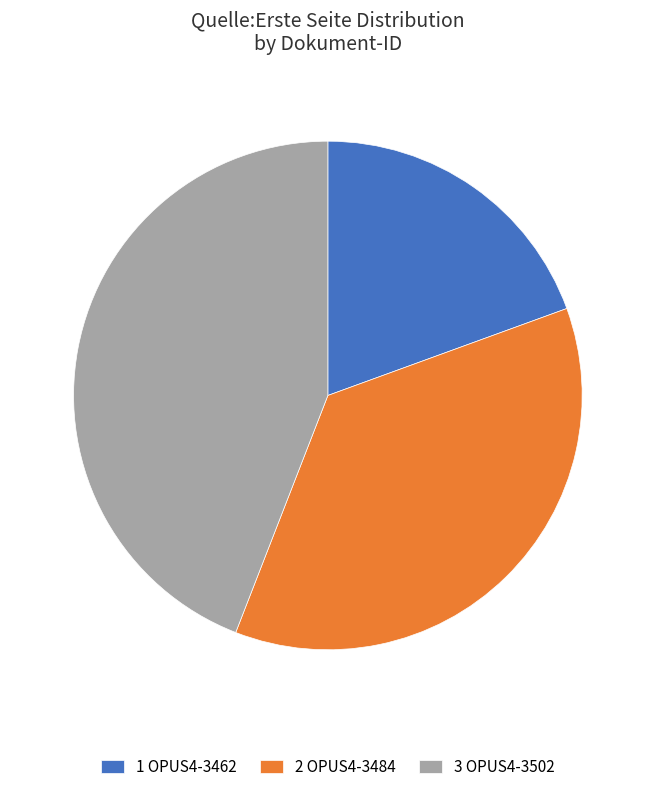

Combined, do 3 OPUS4-3502 and 2 OPUS4-3484 account for over 50%?

Yes